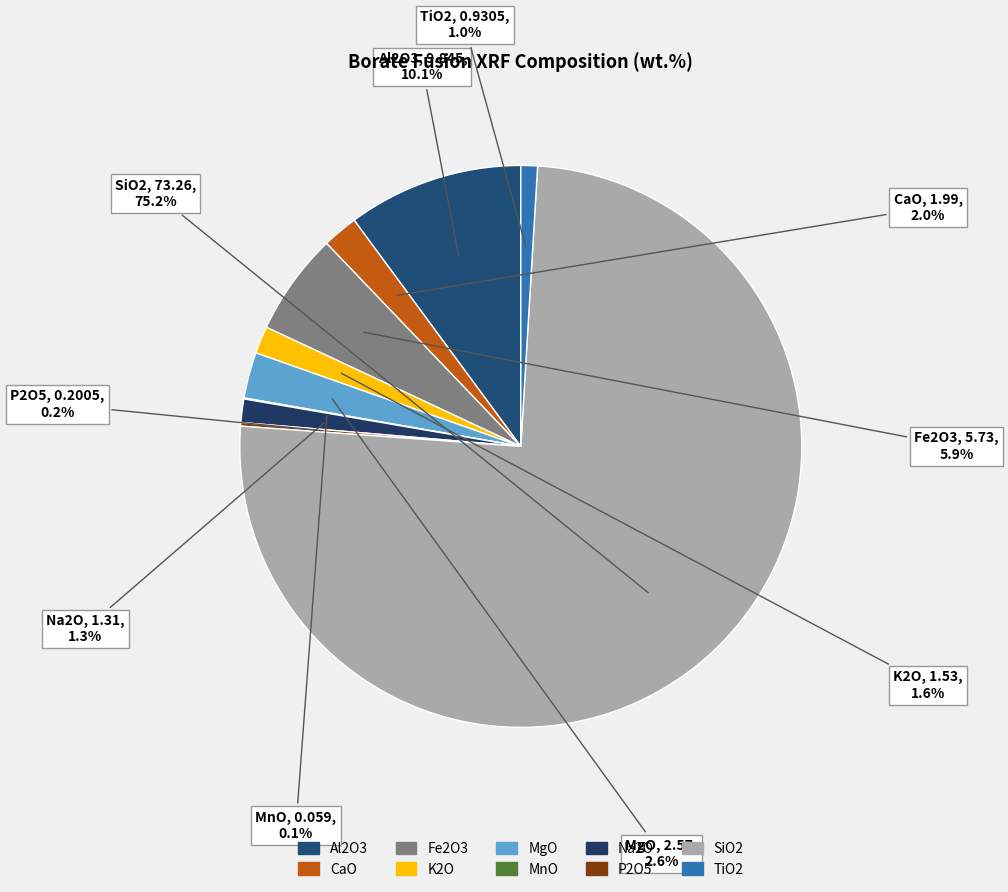

Do Na2O and CaO together represent more than half of the pie?

No